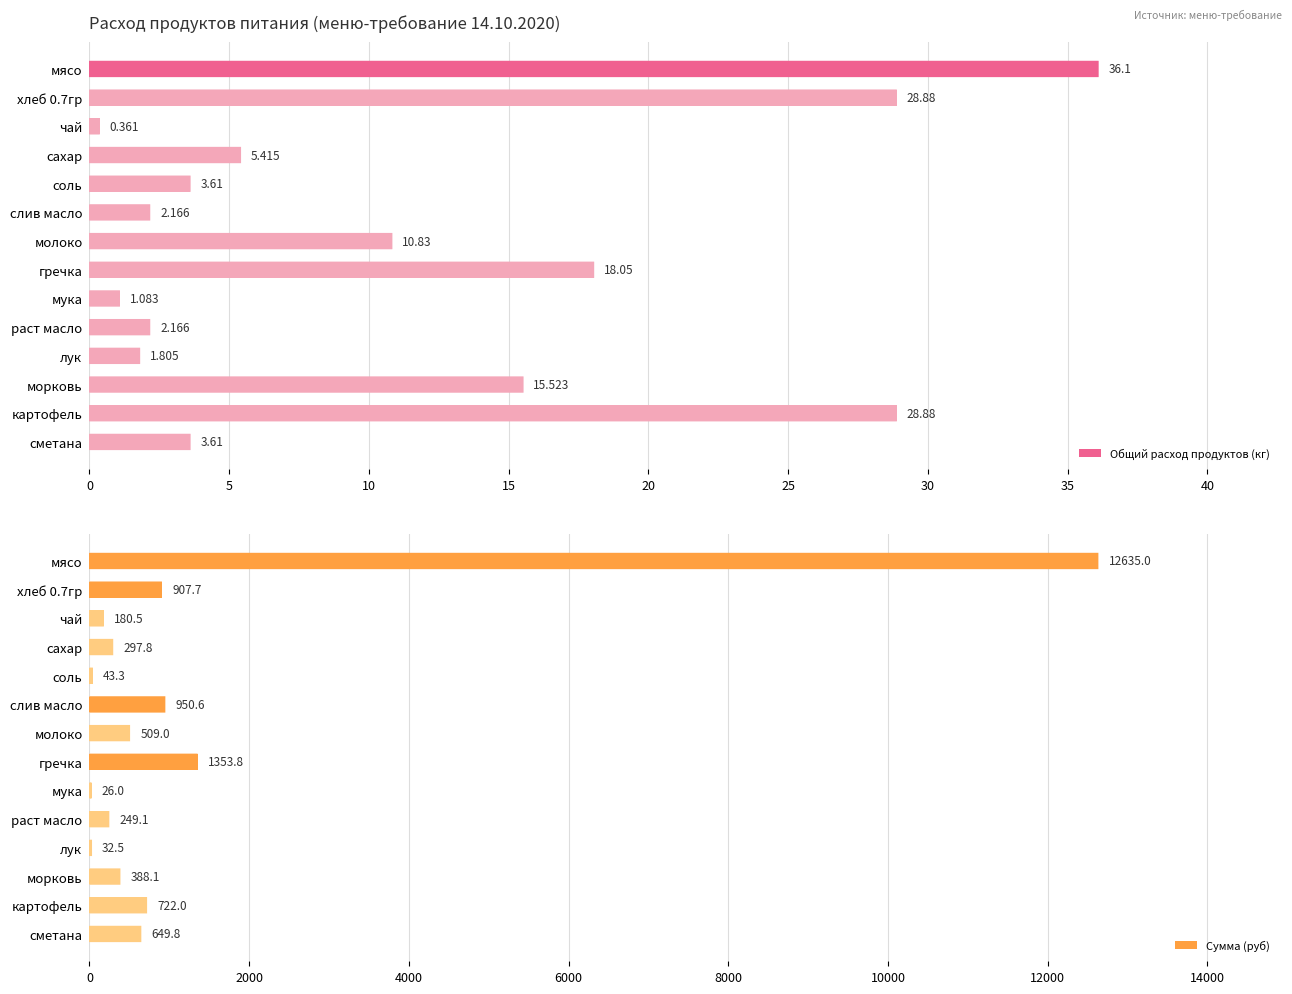

At which label does Общий расход продуктов (кг) reach its peak?

мясо